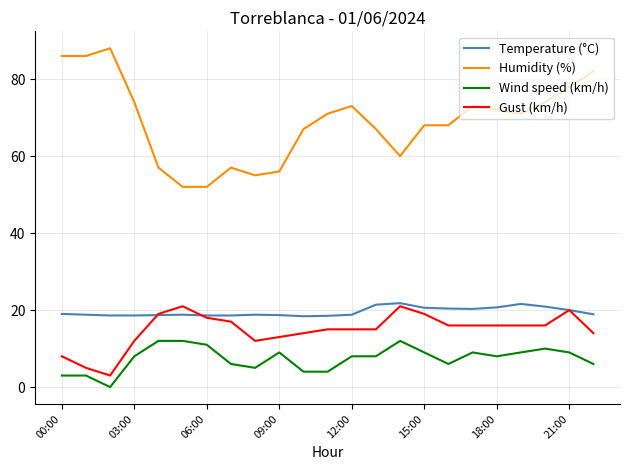

How many series are shown in this chart?

4